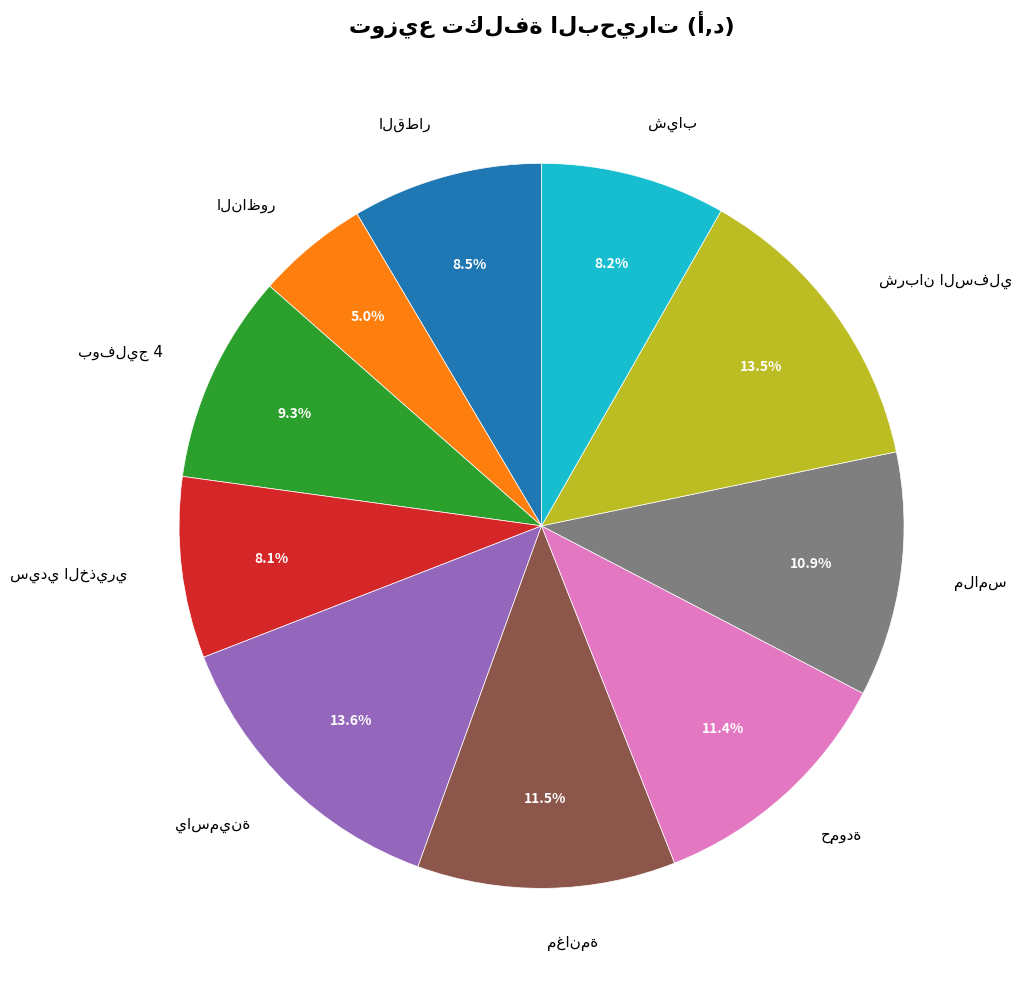

Does any single category account for the majority?

No